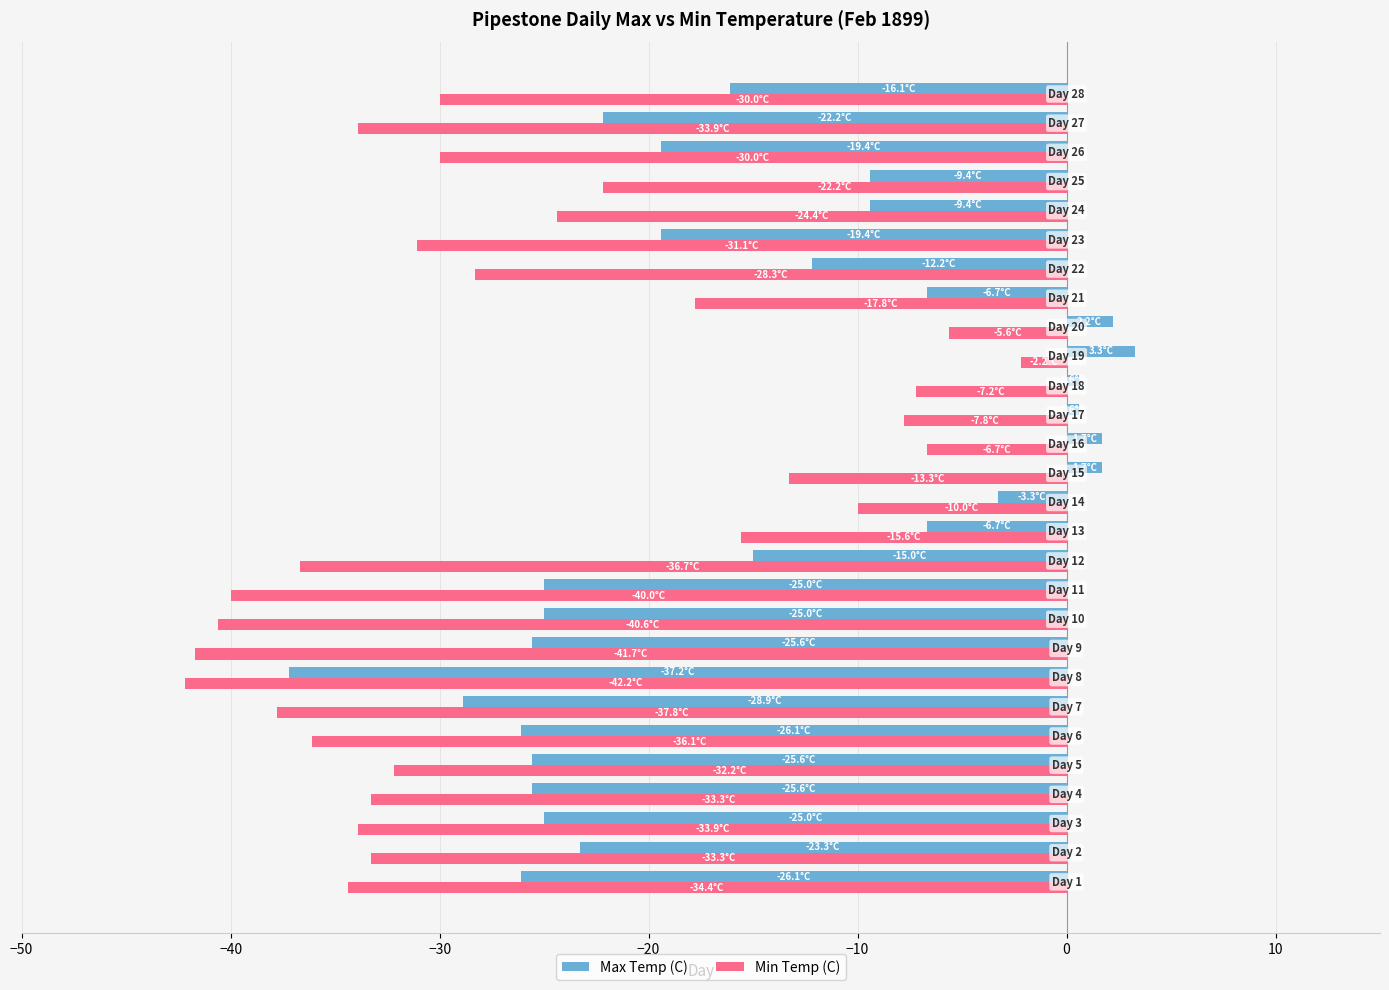

Rank the series by their maximum value, from highest to lowest.

Max Temp (C), Min Temp (C)